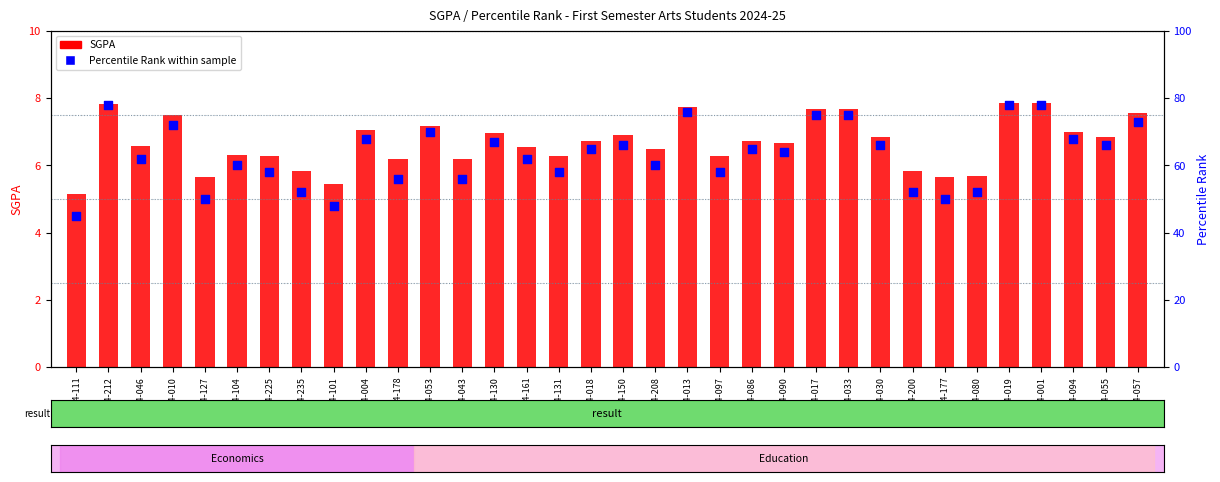

Which series contains the highest Y value?

Percentile Rank